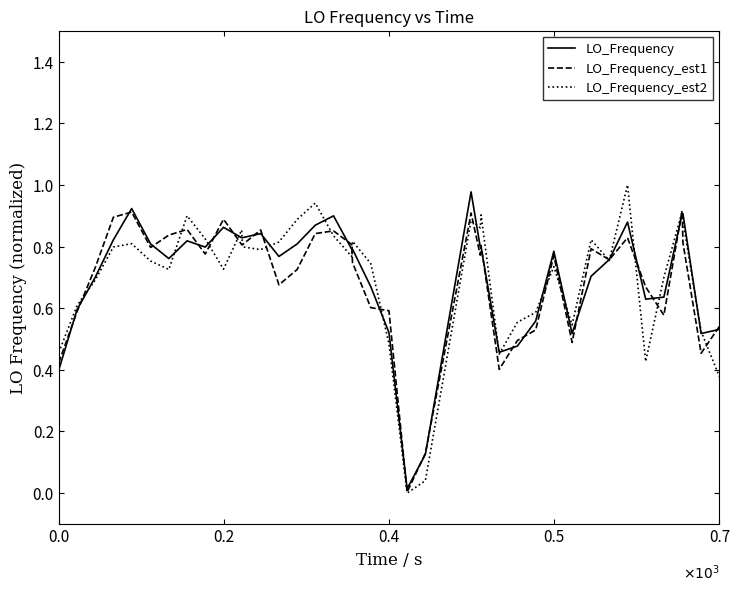

What are all the series names shown in the legend?

LO_Frequency, LO_Frequency_est1, LO_Frequency_est2